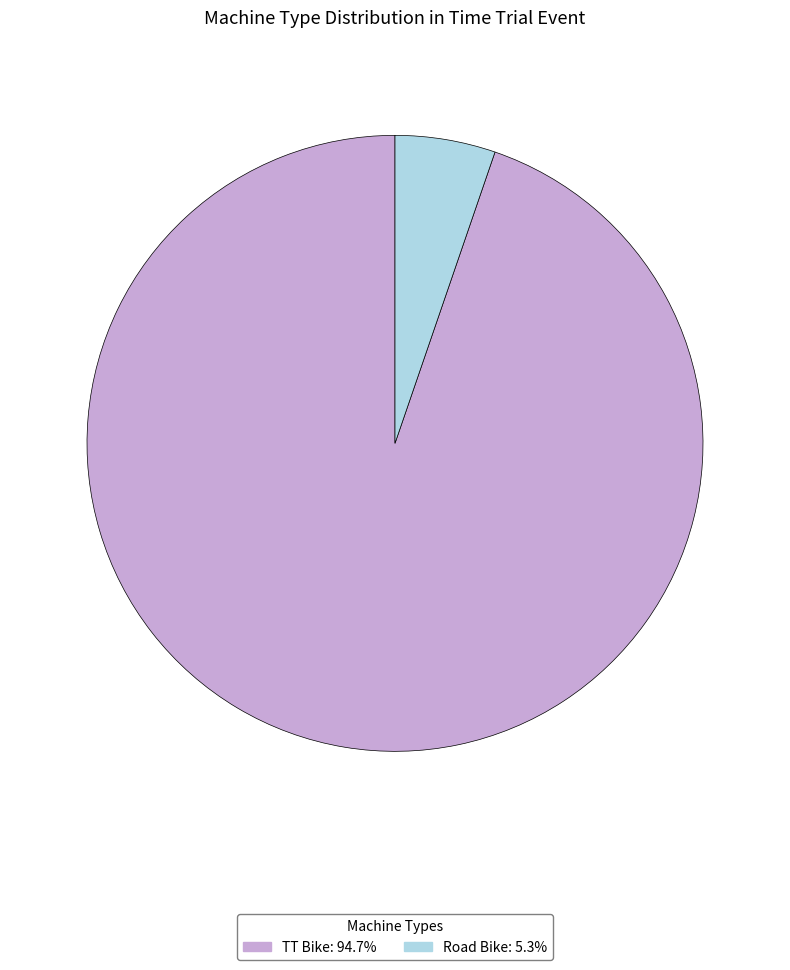

Rank the categories by value from lowest to highest.

Road Bike, TT Bike